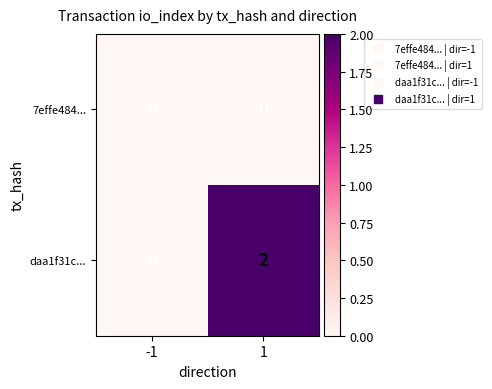

The daa1f31c... series shows 1 at 1. True or false?

False